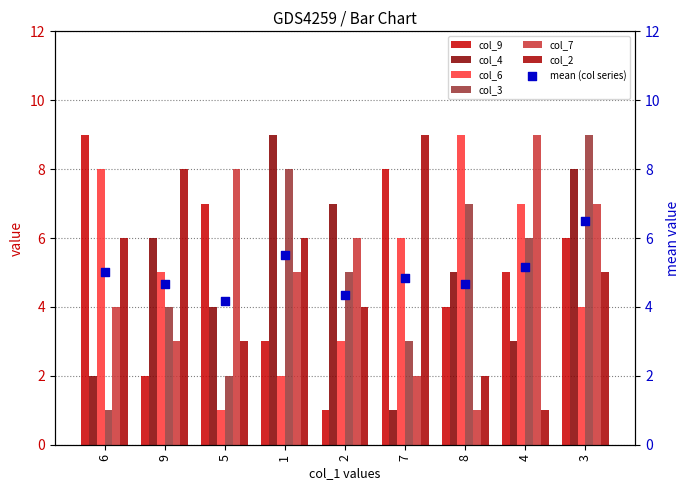

What are all the series names shown in the legend?

col_9, col_4, col_6, col_3, col_7, col_2